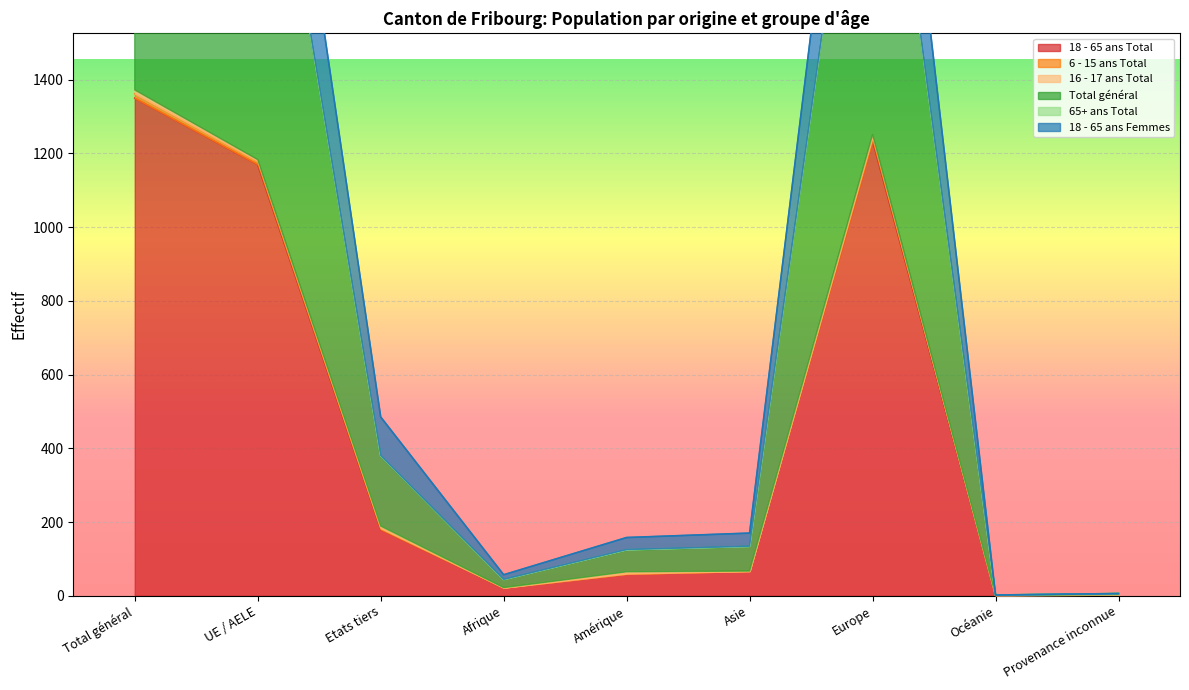

At which label does 18 - 65 ans Total reach its peak?

Total général